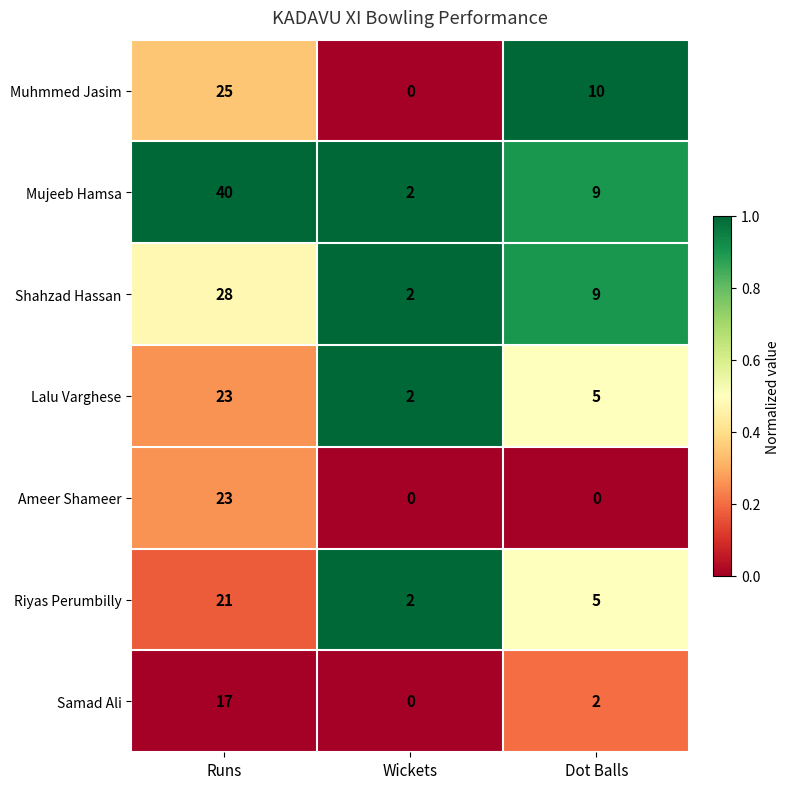

How many categories are shown in the chart?

3